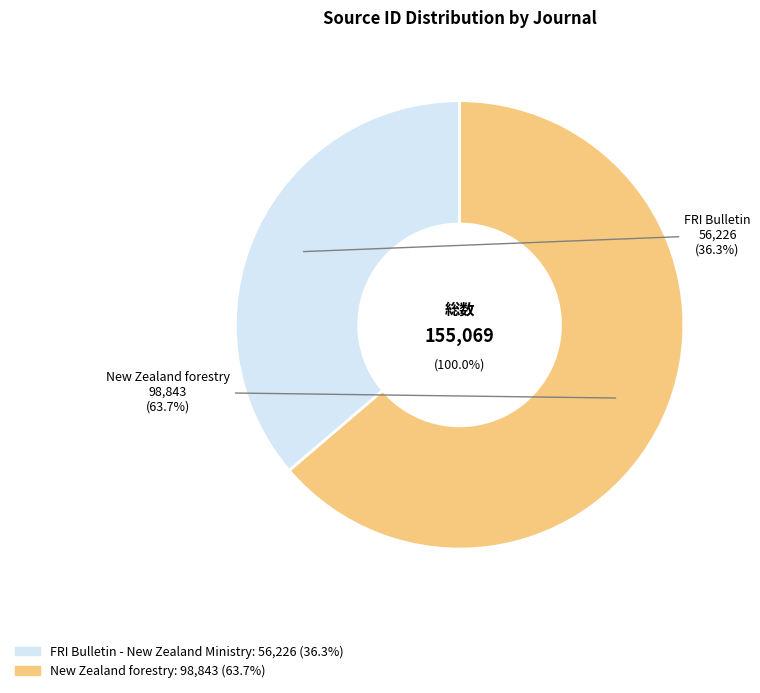

What is the ratio of the value at FRI Bulletin - New Zealand Ministry to the value at New Zealand forestry?

0.6